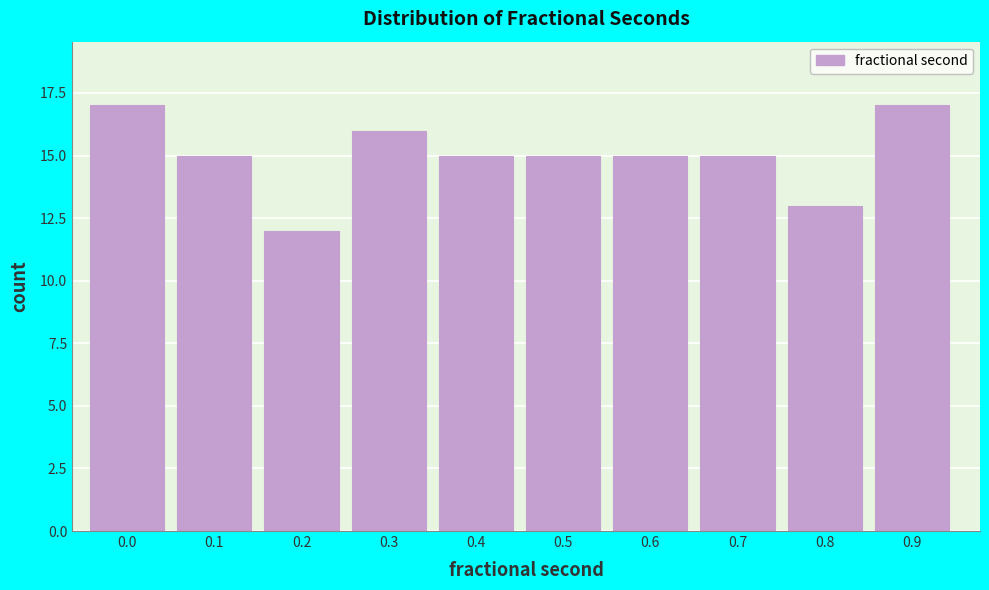

Reading left to right, extract all data points from this chart.

0.0=17	0.1=15	0.2=12	0.3=16	0.4=15	0.5=15	0.6=15	0.7=15	0.8=13	0.9=17